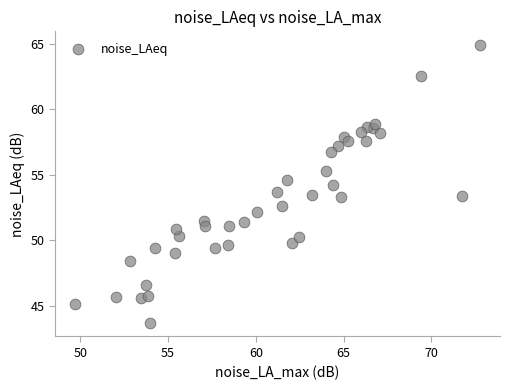

What is the range of X values (max minus min)?

23.0